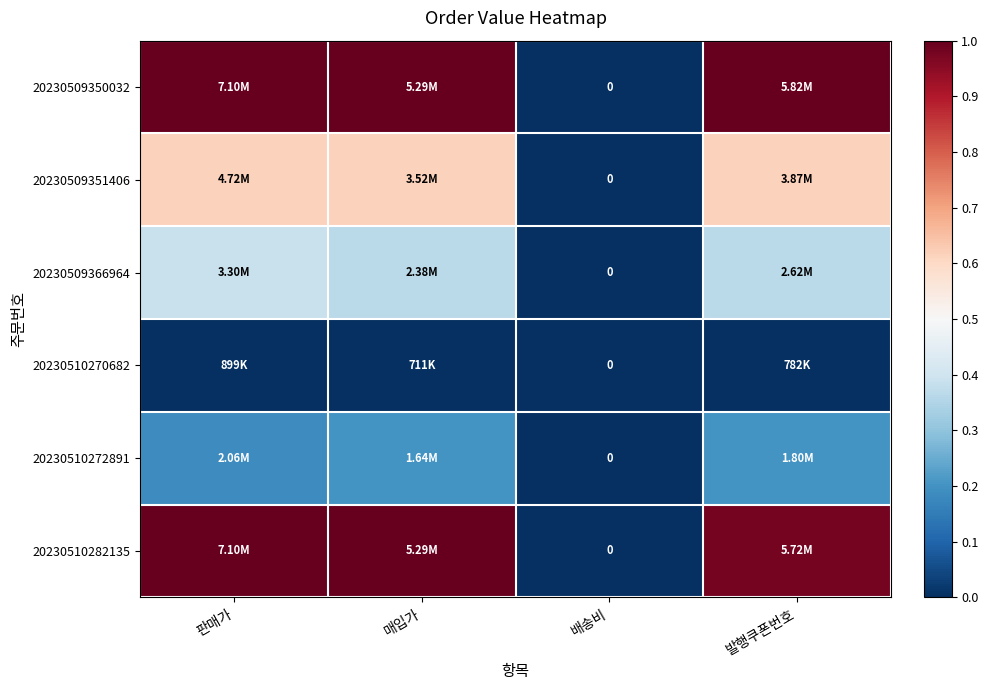

True or false: 20230510282135 has a value of 1.0 at 발행쿠폰번호.

True